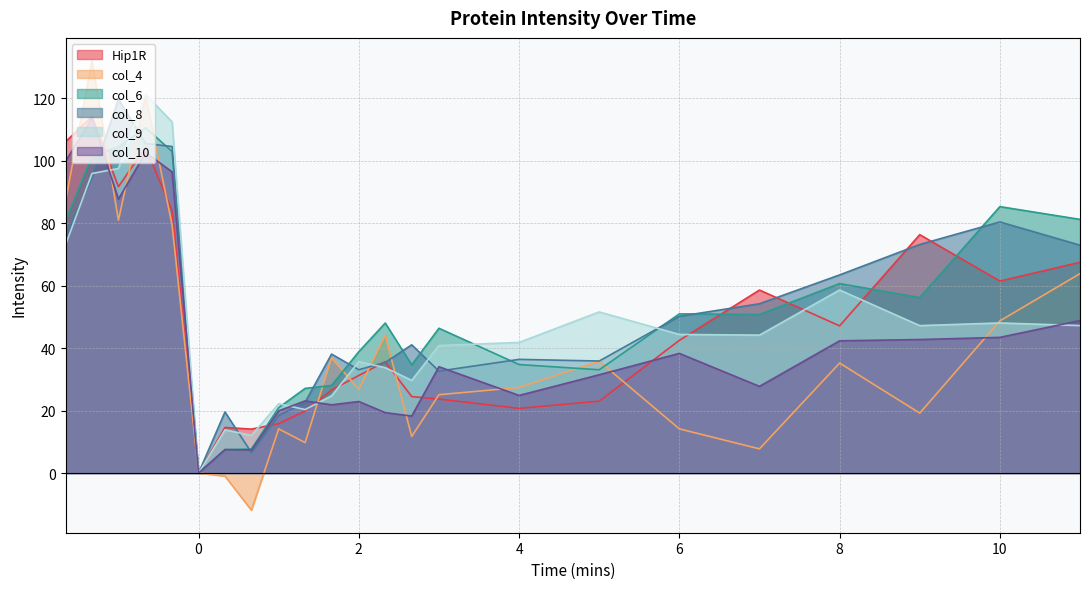

What is the label of the 10th point from the left?

1.33